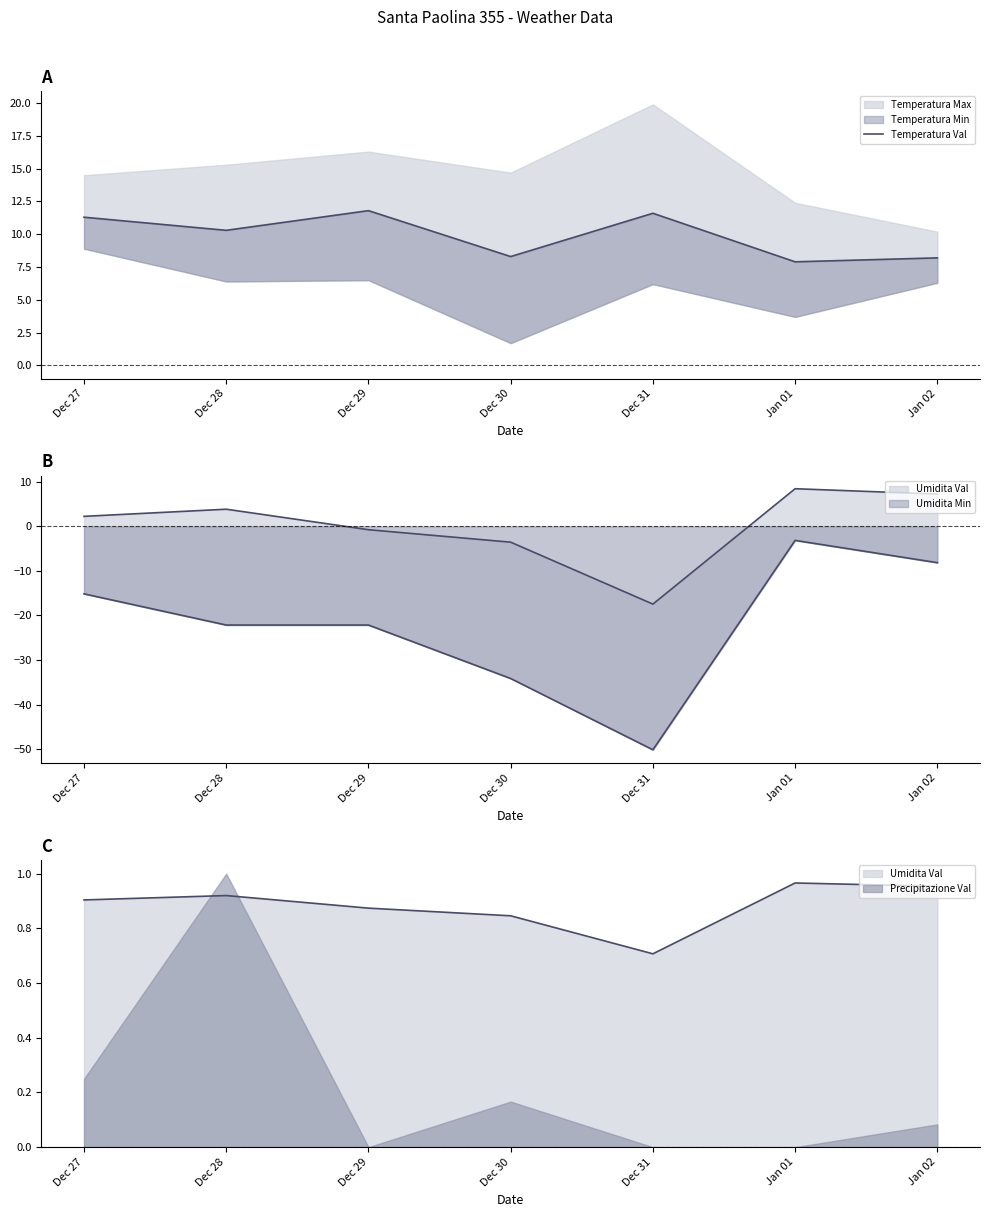

What is the value of the 3rd point from the left?

11.8